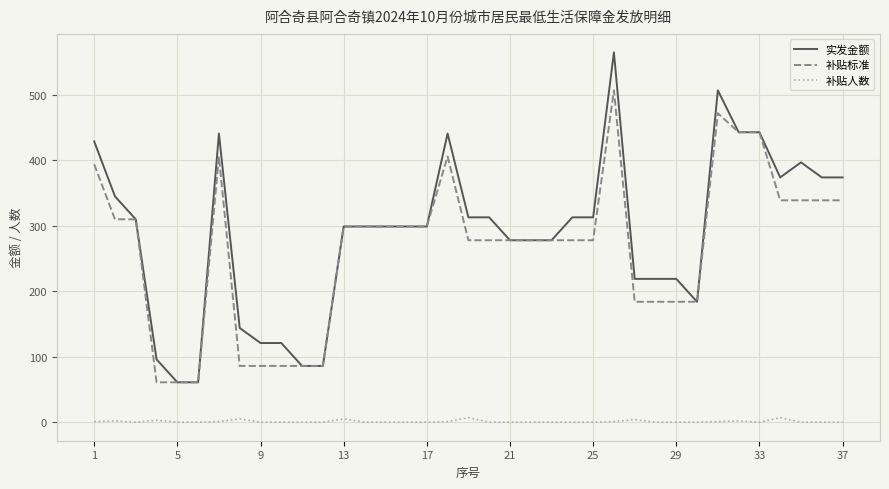

True or false: 补贴人数 and 补贴标准 intersect in this chart.

False